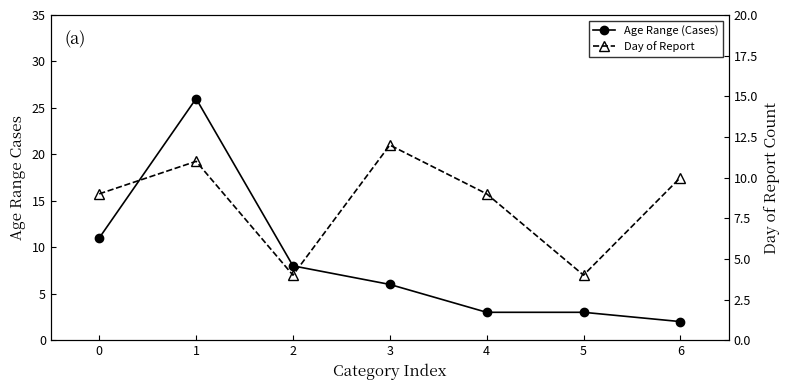

The Day of Report series shows 16 at 4. True or false?

False